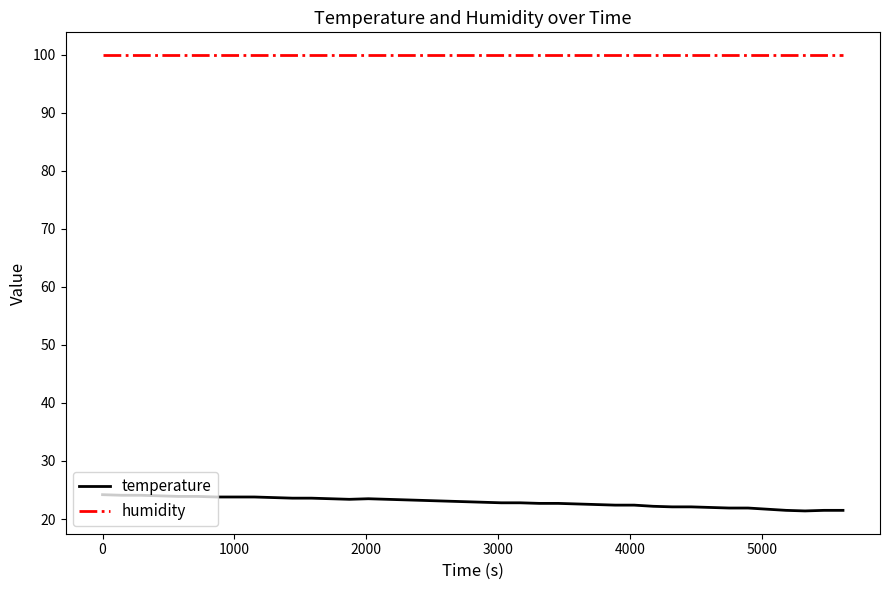

What is the difference between the maximum and minimum values in the temperature series?

2.8